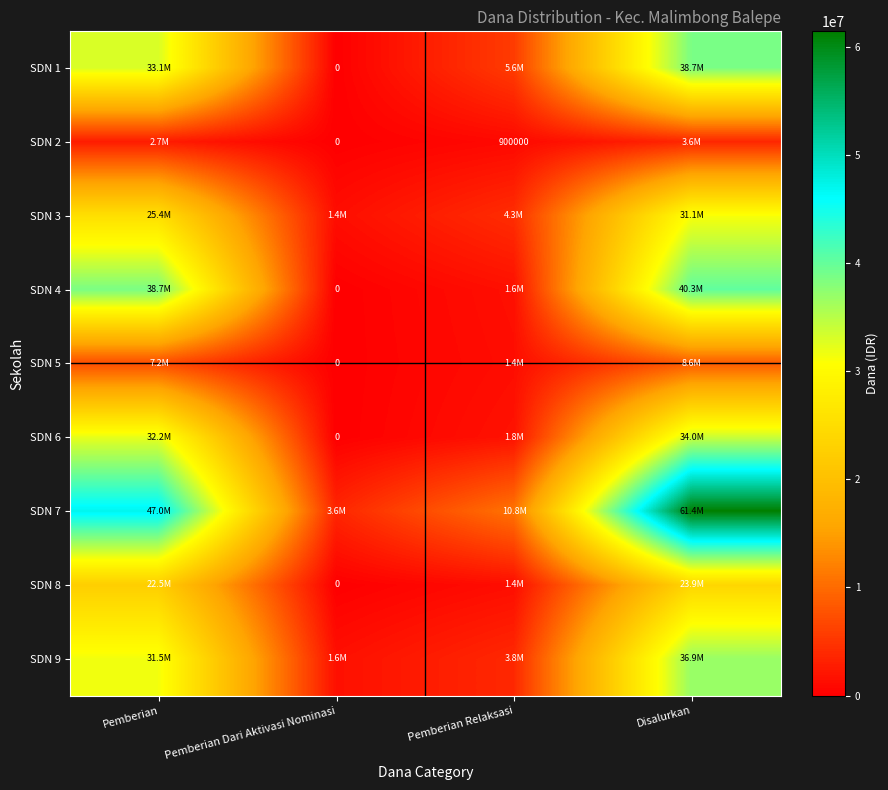

What is the difference between the highest and lowest values at Pemberian Relaksasi?

9900000